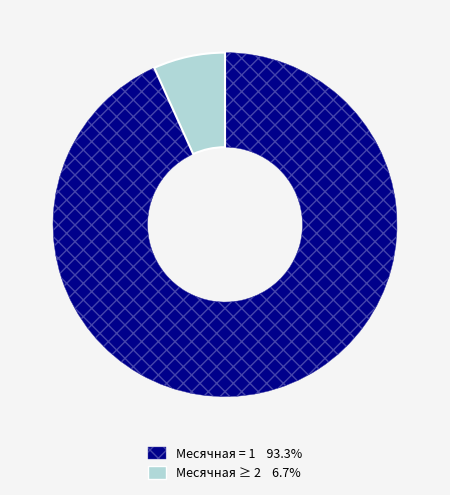

Does any single category account for the majority?

Yes